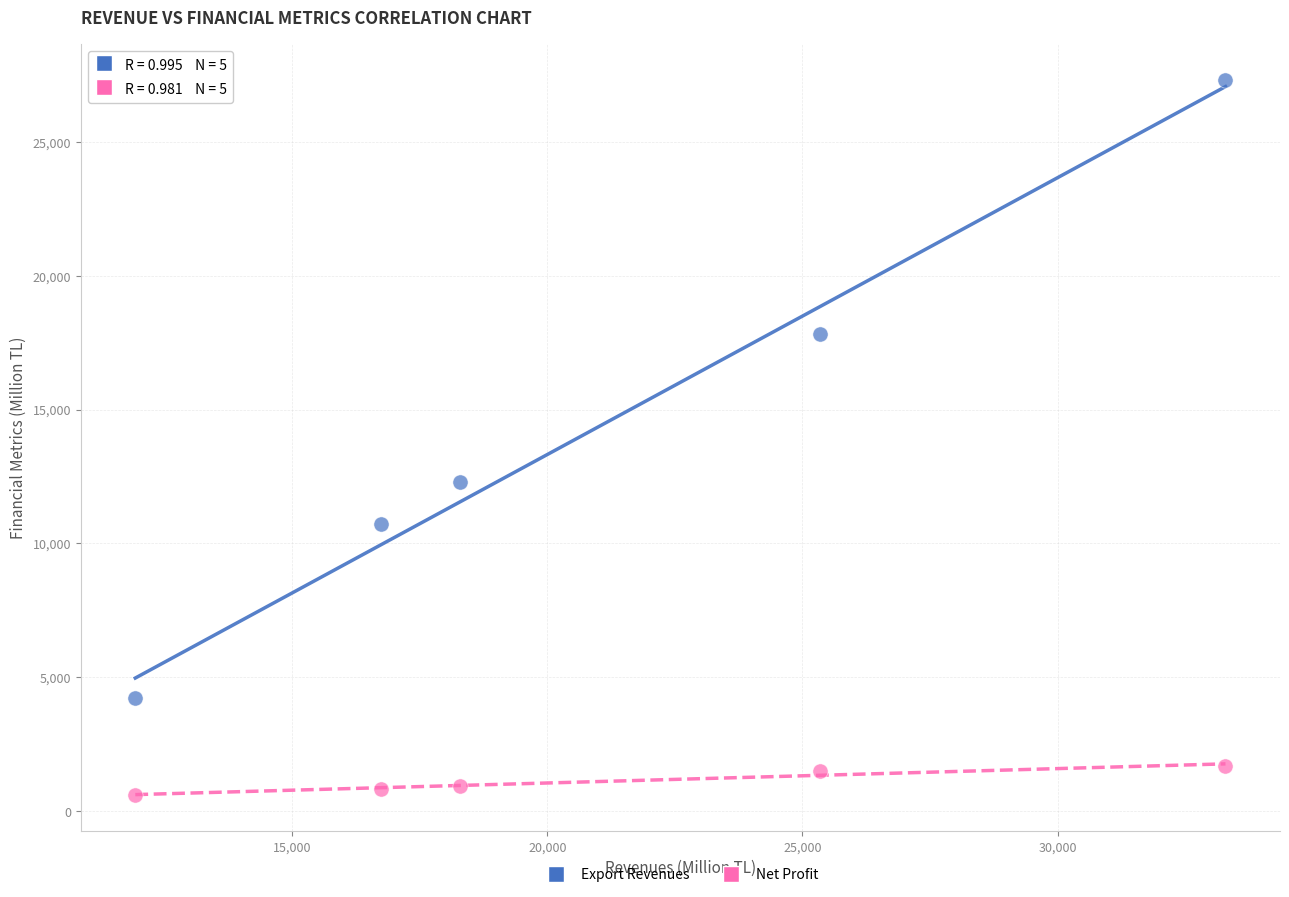

Which series contains the highest Y value?

Export Revenues